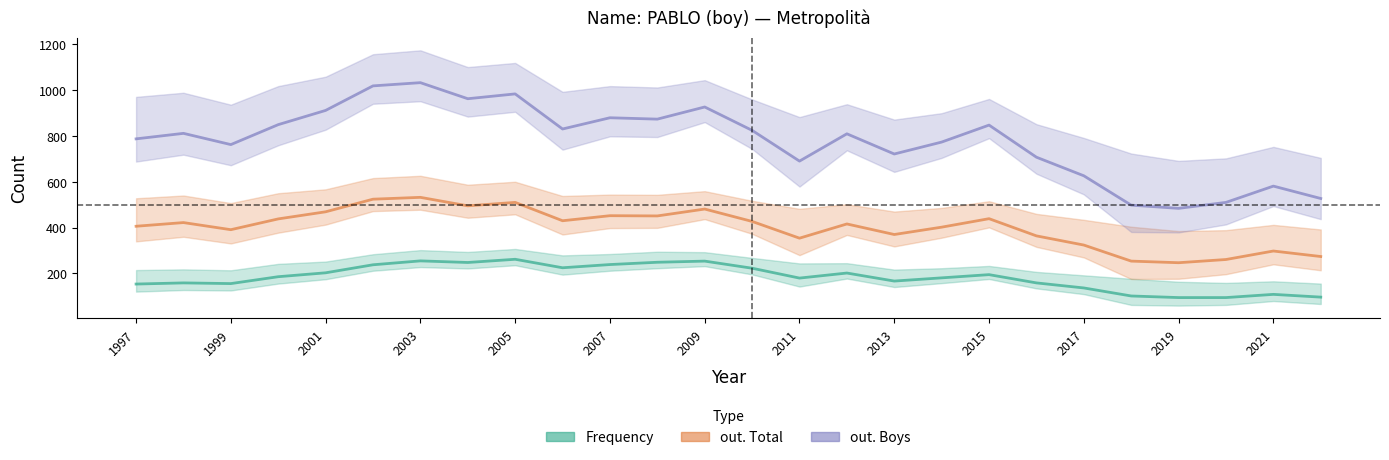

At which category does the chart reach its minimum across all series?

2019